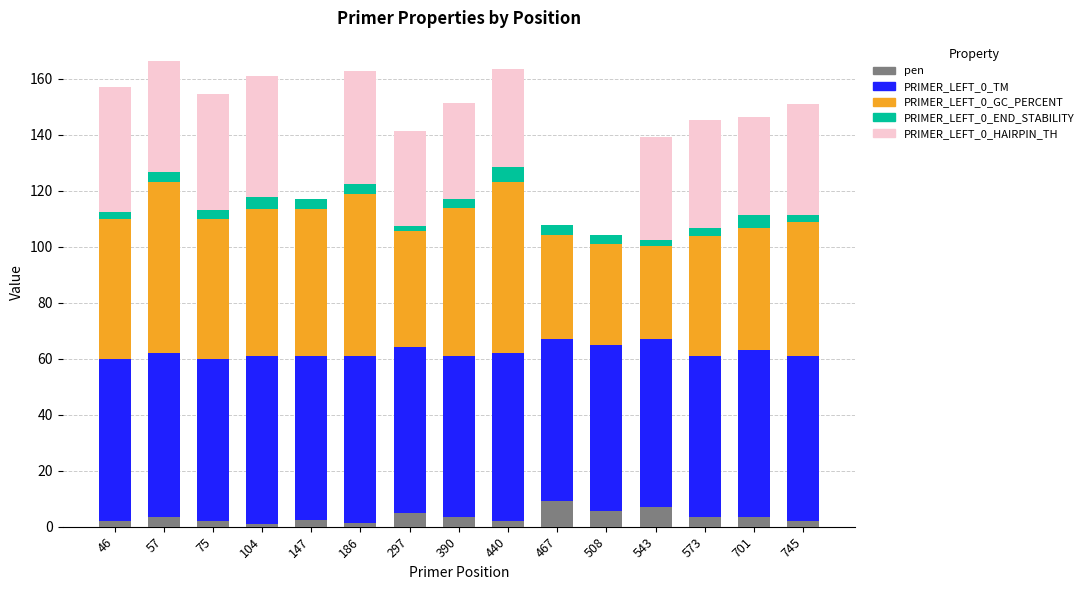

What is the total value across all series at 57?

166.2